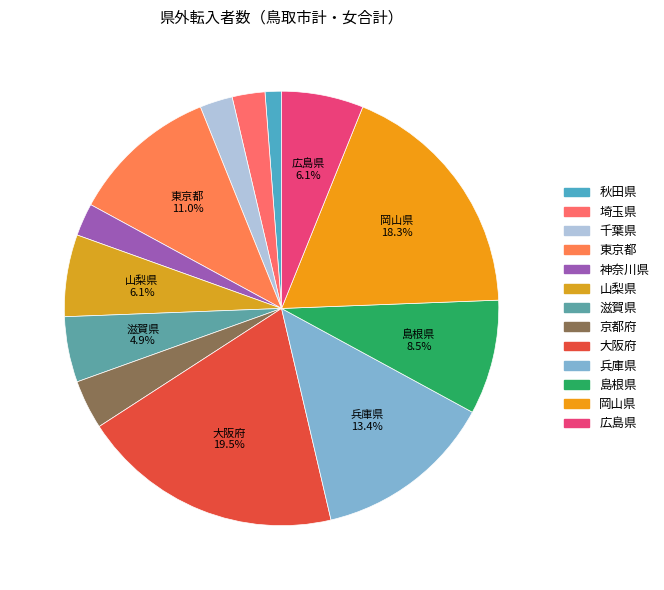

How many slices are in this pie chart?

13